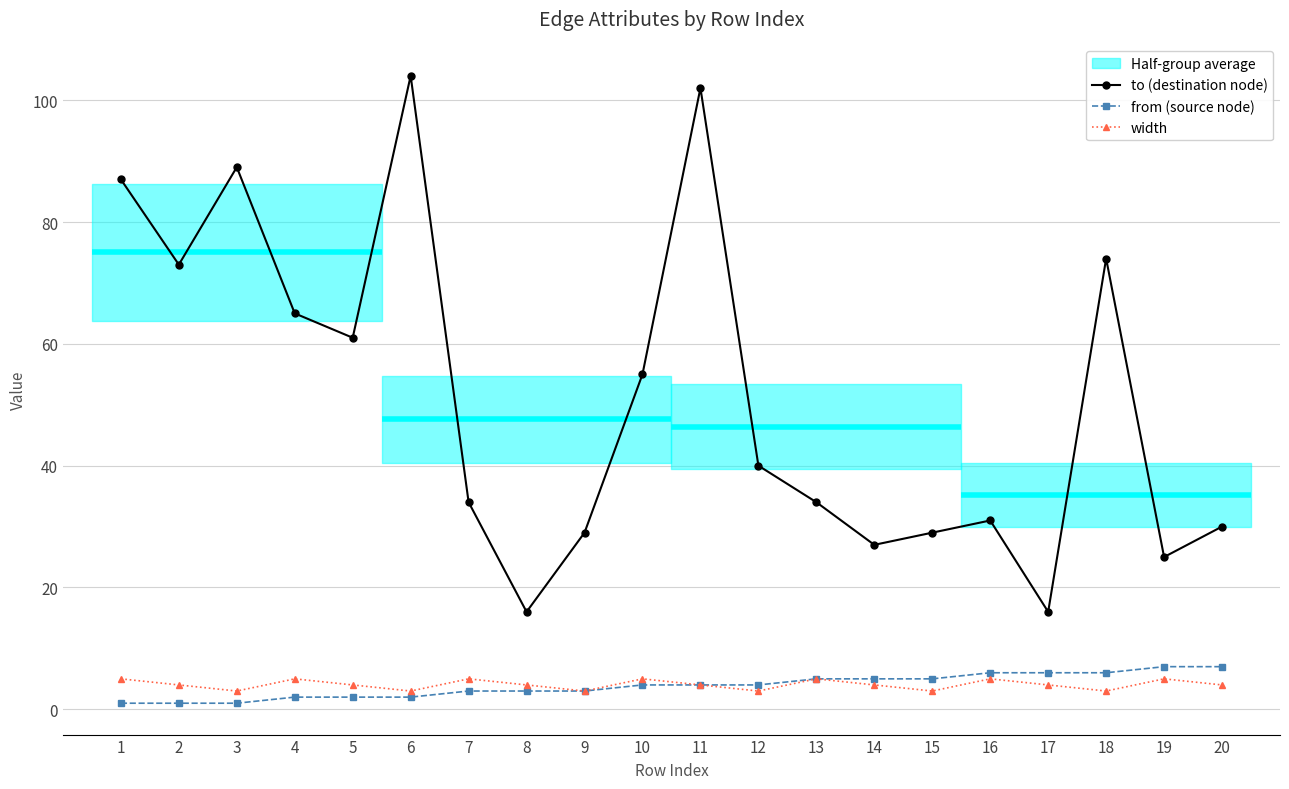

The to (destination node) series shows 28 at 8. True or false?

False